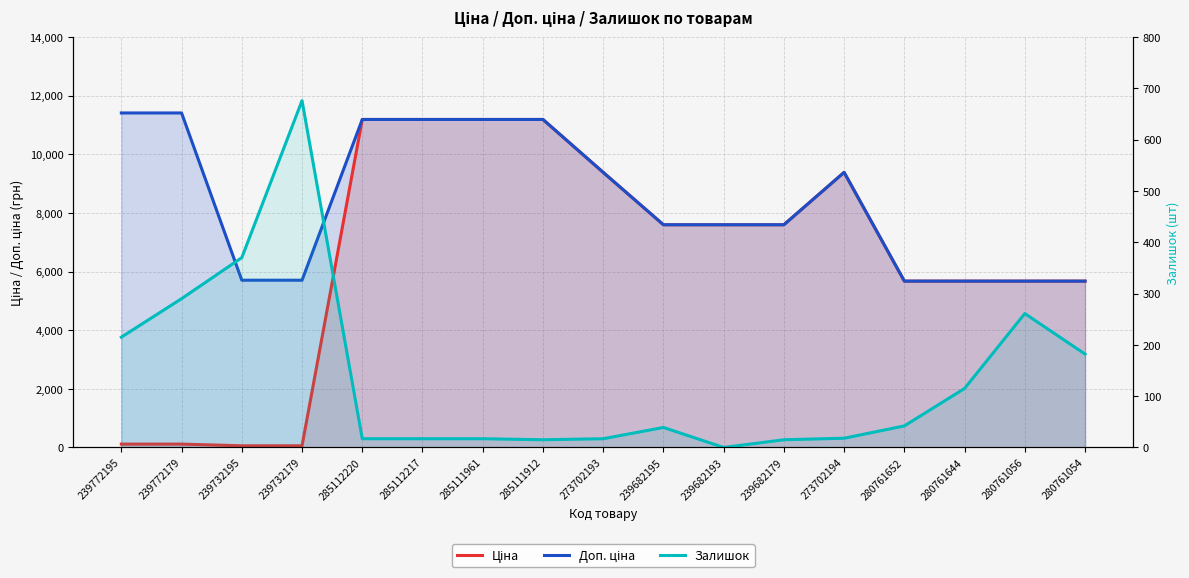

At which category does the chart reach its peak across all series?

239772195